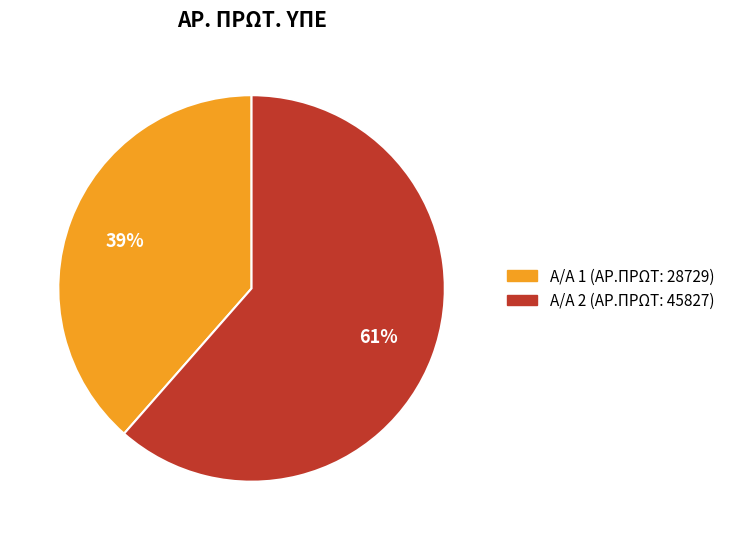

Is there any slice that represents more than half of the pie?

Yes